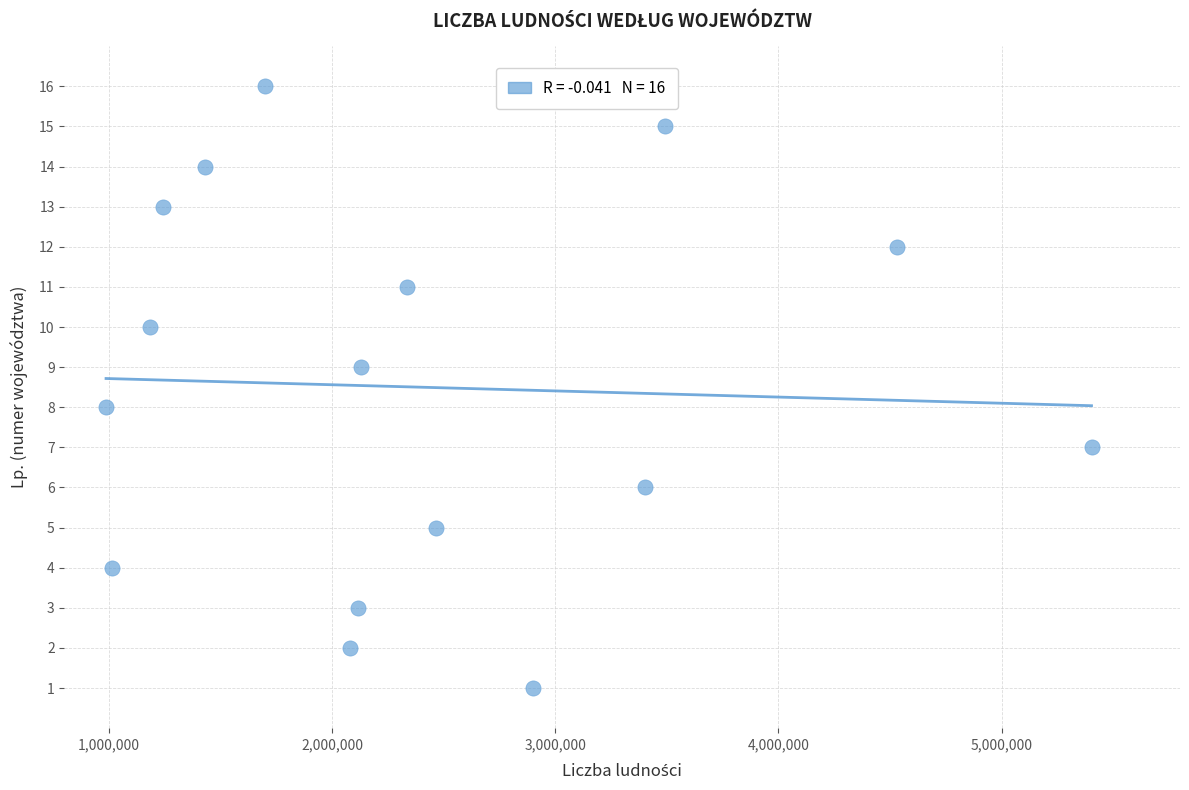

What is the range of Y values (max minus min)?

15